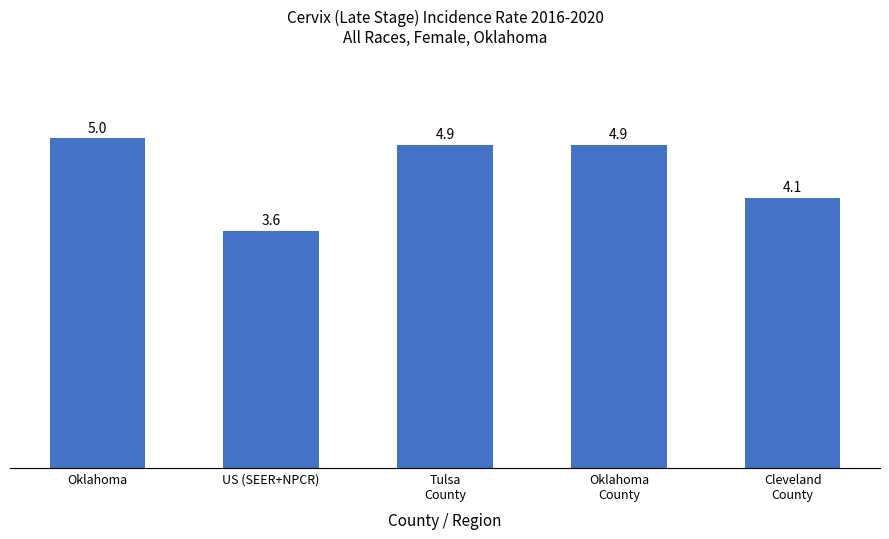

At which label does the data first exceed 4?

Oklahoma